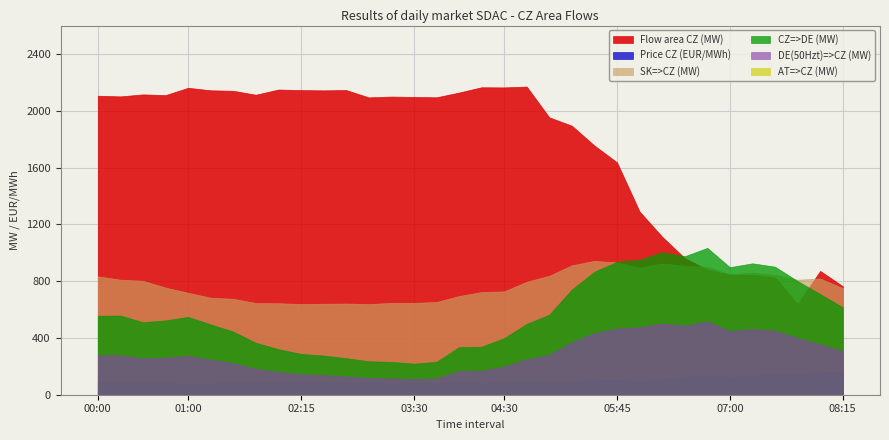

Reading left to right, what are all the values shown in this chart?

Flow area CZ (MW): 2106.1	2101.1	2115.3	2110.2	2161.7	2144.1	2140.6	2112.8	2149.5	2145.8	2143.7	2146.0	2094.2	2100.0	2097.5	2094.7	2128.2	2165.5	2164.5	2170.3	1953.6	1894.8	1754.9	1636.8	1290.4	1113.1	962.4	881.5	845.3	845.8	825.6	637.2	872.3	764.6
SK=>CZ (MW): 833.9	810.4	802.7	754.7	718.1	683.6	675.8	645.9	644.6	639.0	640.7	642.6	638.2	647.0	647.1	653.2	694.9	723.5	728.1	795.7	837.9	911.7	943.0	931.5	896.0	924.9	908.1	901.6	849.1	859.4	843.6	810.3	818.5	750.9
Price CZ (EUR/MWh): 92.5	89.3	88.7	87.5	76.1	81.0	82.9	90.3	86.6	85.0	83.9	82.1	88.2	78.5	84.1	80.2	87.3	81.2	89.5	96.2	90.0	92.6	101.7	105.7	95.1	107.4	125.3	137.7	121.9	136.0	144.9	148.2	163.3	160.0
AT=>CZ (MW): 0.0	0.0	0.0	0.0	0.0	0.0	0.0	0.0	0.0	0.0	0.0	0.0	0.0	0.0	0.0	0.0	0.0	0.0	0.0	0.0	0.0	0.0	0.0	0.0	0.0	0.0	0.0	0.0	0.0	0.0	0.0	0.0	0.0	0.0
CZ=>DE (MW): 556.0	557.9	510.8	523.3	548.4	494.9	444.5	366.0	321.3	287.4	276.1	257.6	235.8	230.9	219.2	231.3	335.3	338.0	398.5	499.1	563.5	741.3	865.9	936.1	951.1	1003.9	975.3	1034.3	898.1	925.6	901.7	800.6	708.7	615.9
DE(50Hzt)=>CZ (MW): 278.0	278.9	255.4	261.6	274.2	247.4	222.2	183.0	160.7	143.7	138.1	128.8	117.9	115.5	109.6	115.6	167.6	169.0	199.3	249.5	281.7	370.7	433.0	468.0	475.6	502.0	487.7	517.1	449.0	462.8	450.8	400.3	354.3	307.9